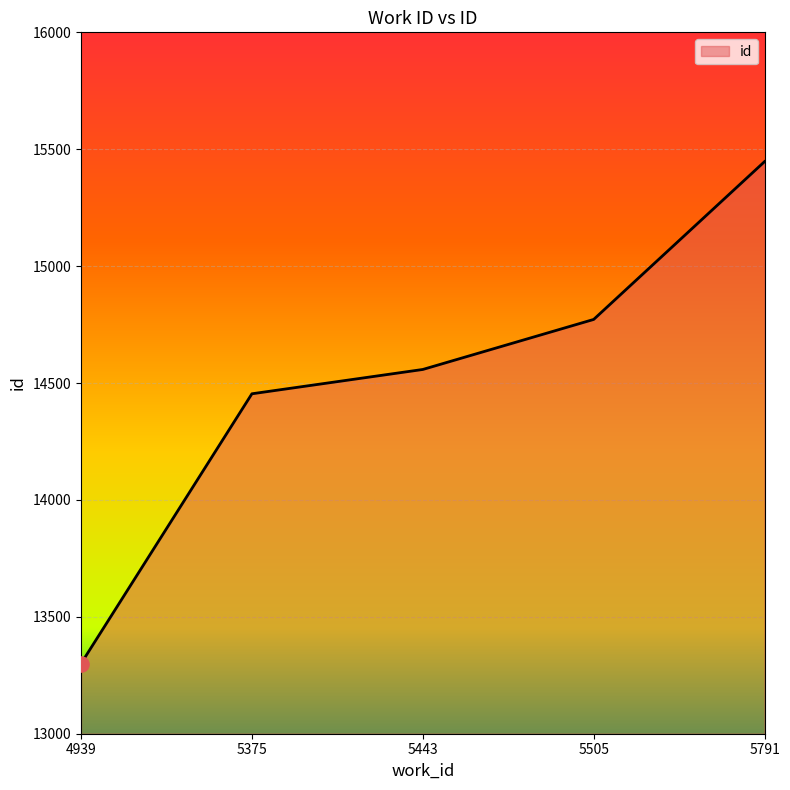

Which has a higher value, 5505 or 5443?

5505